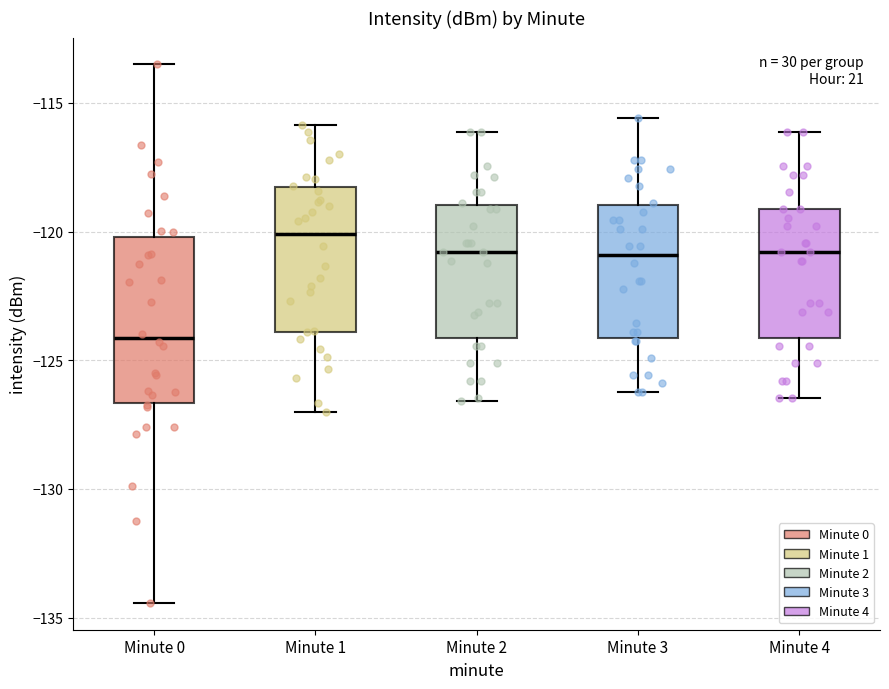

Where does the upper whisker of the box for Minute 1 end on the y-axis? The values are not printed on the chart, so give them approximately, as read against the axis.

-116.0